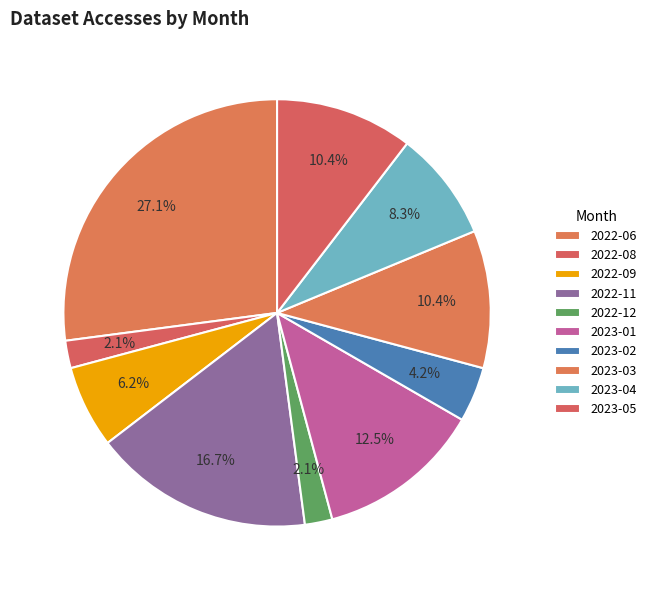

To the nearest percent, what portion does 2022-12 represent?

2%